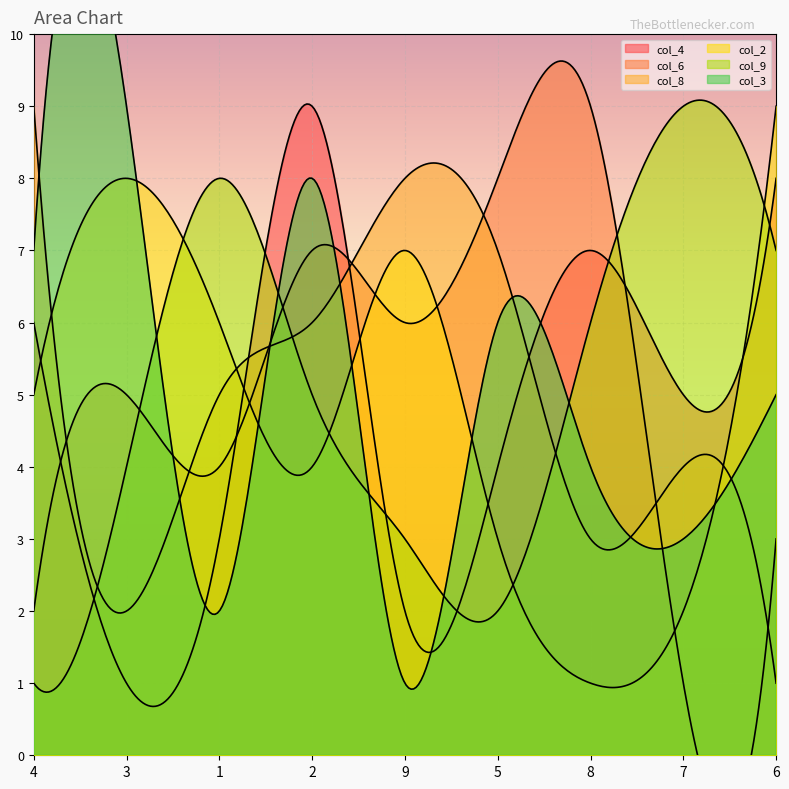

Is the value of col_2 at 6 greater than the value of col_8 at 8?

Yes